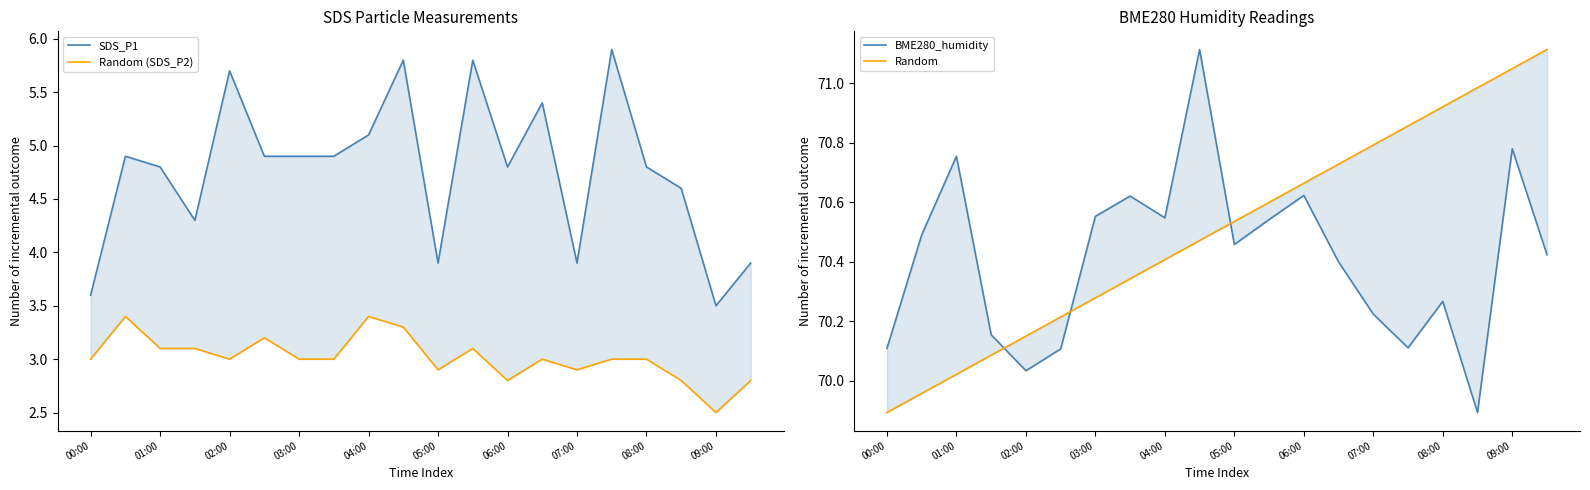

True or false: Random and BME280_humidity cross at least once.

True